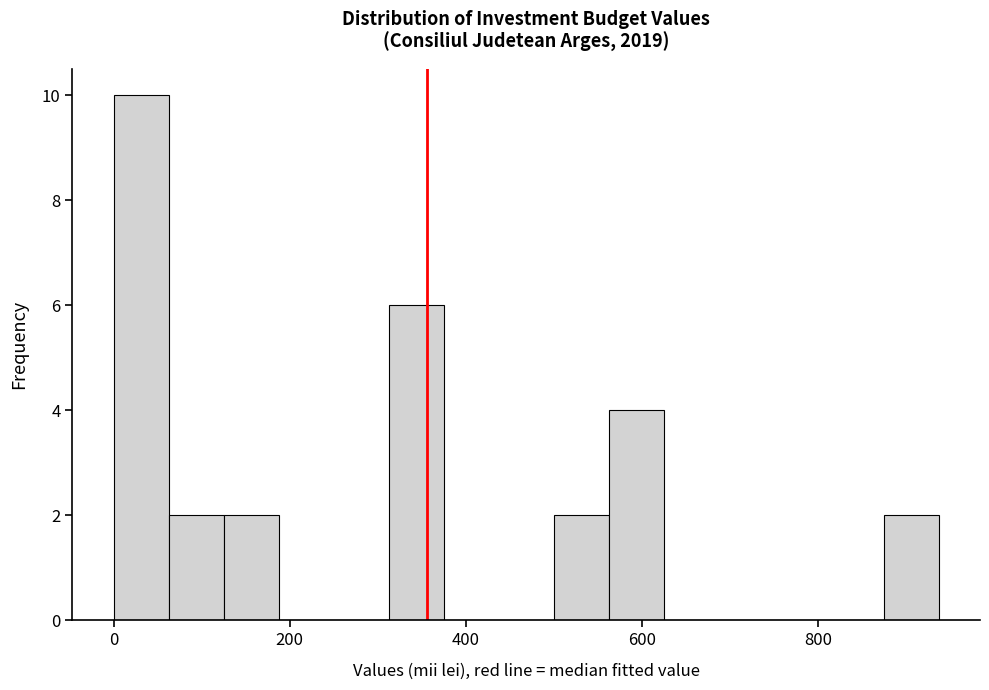

Around what value on the x-axis is the tallest bar? Give the approximate position of its centre, as read against the axis.

40